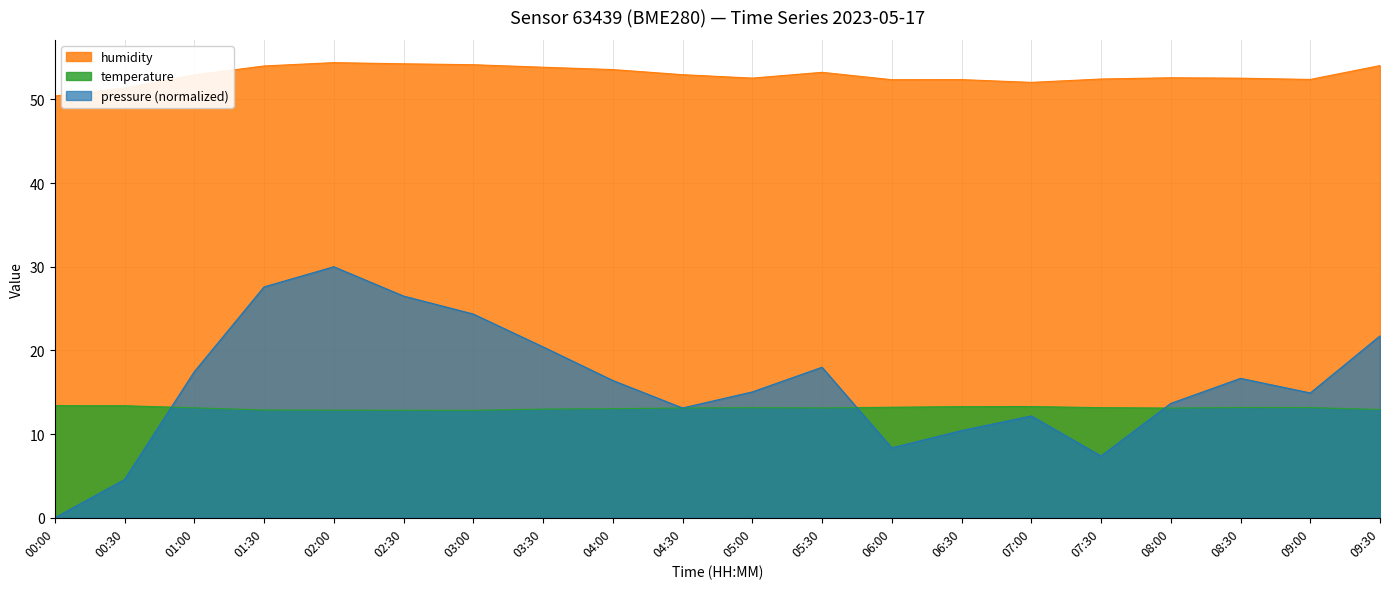

True or false: pressure has a value of 13.7 at 08:00.

True